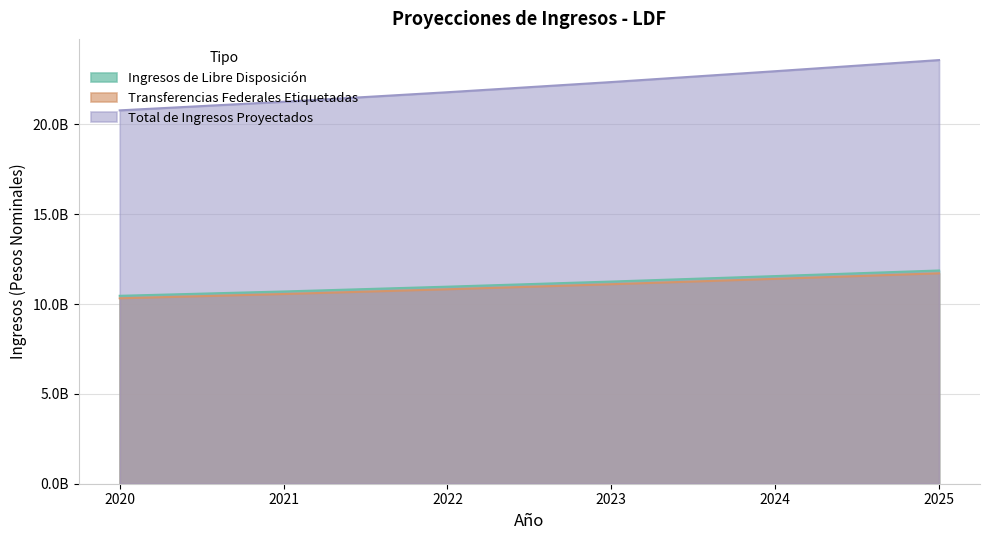

Reading right to left, extract all data points from this chart.

Ingresos de Libre Disposición: 11867849554.7	11555841825.4	11252036831.0	10966897496.1	10699412191.3	10458858447.0
Transferencias Federales Etiquetadas: 11710492548.4	11402621760.9	11102844947.3	10821486303.4	10557547613.1	10320183395.0
Total de Ingresos Proyectados: 23578342103.1	22958463586.3	22354881778.3	21788383799.5	21256959804.4	20779041842.0